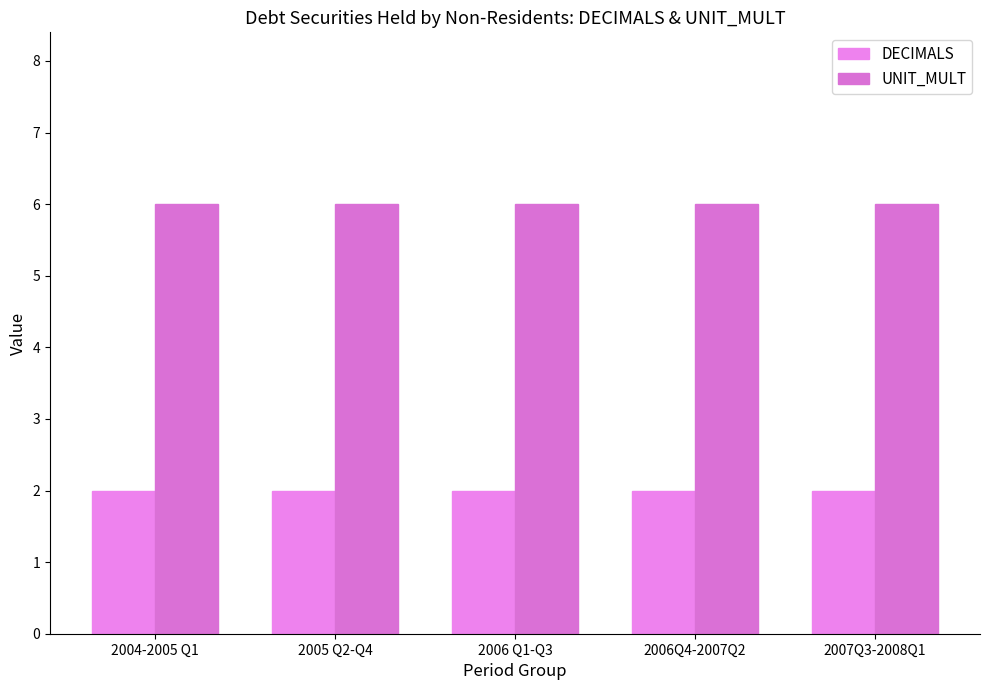

How many series are shown in this chart?

2